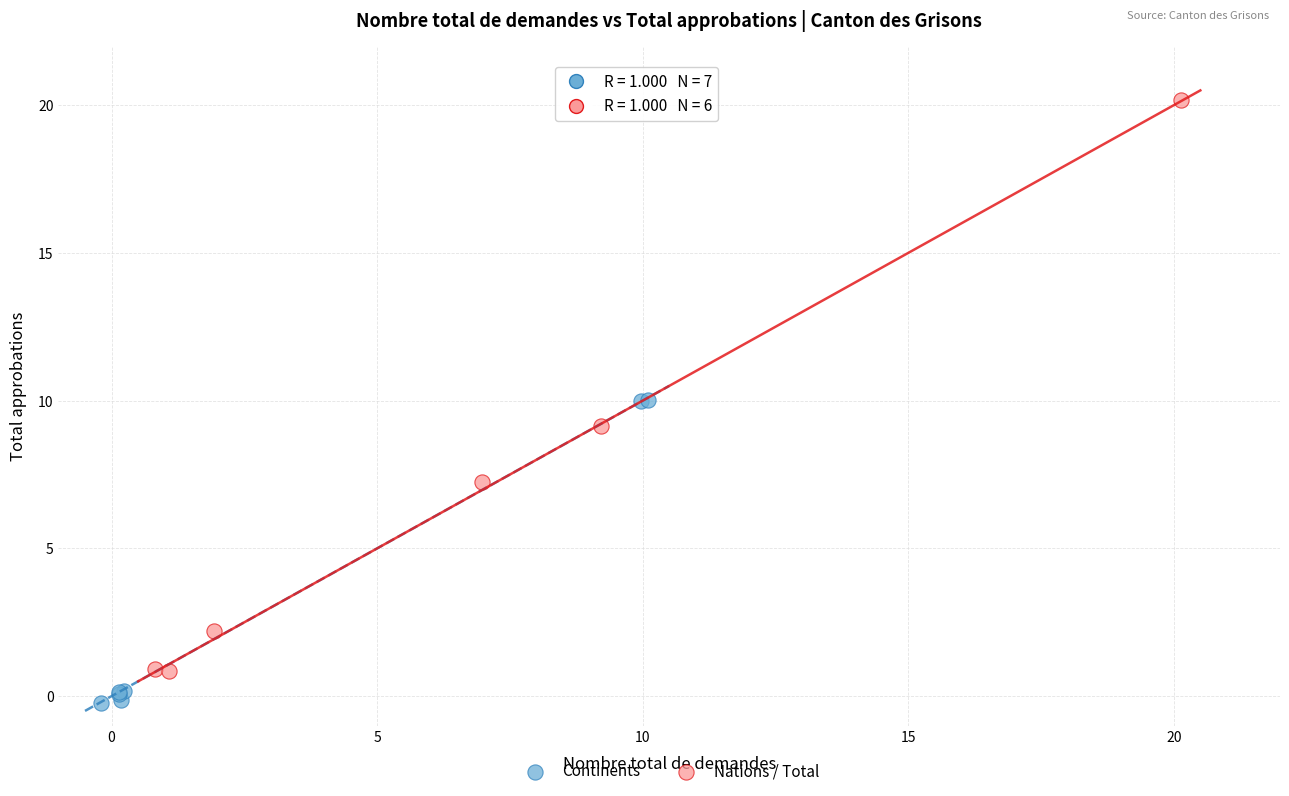

Which series has the widest spread of Y values?

Nations / Total